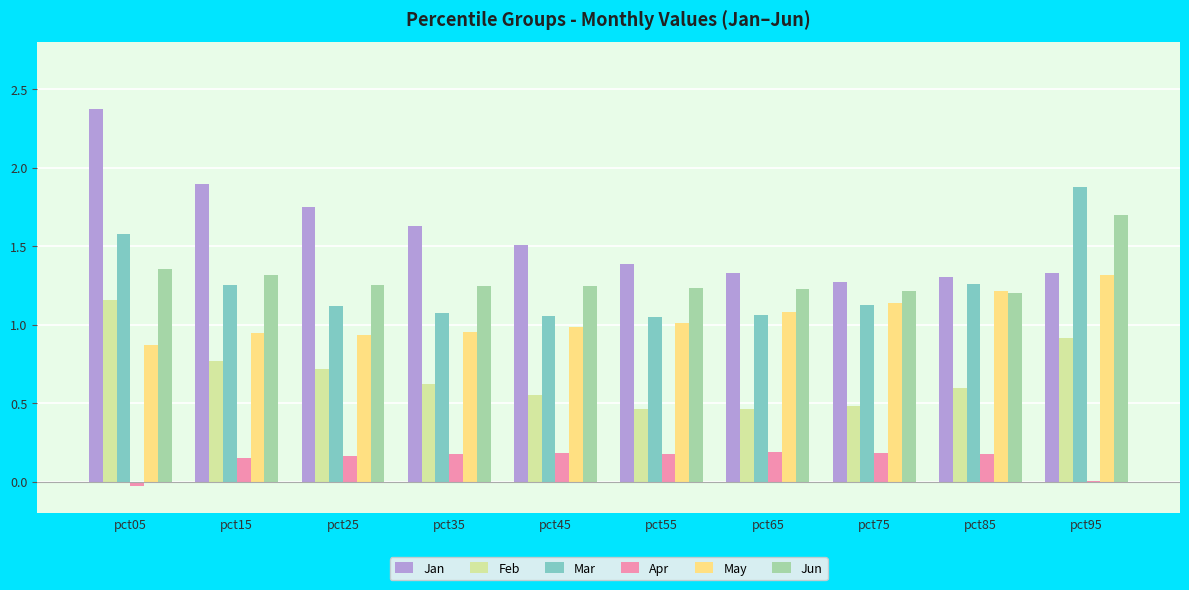

What is the sum of all Jun values?

13.0